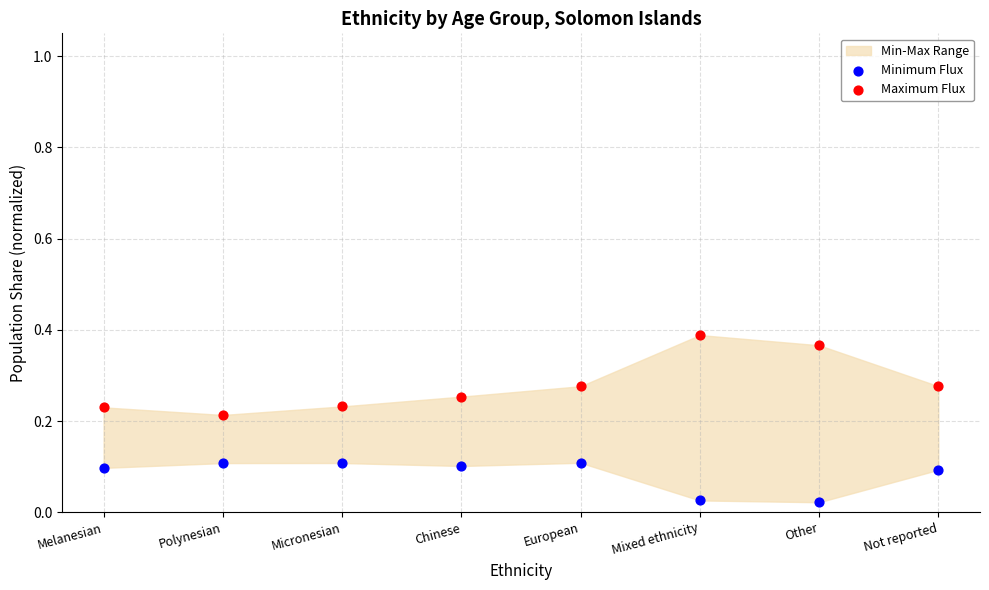

Which series reaches the maximum Y coordinate?

Maximum Flux